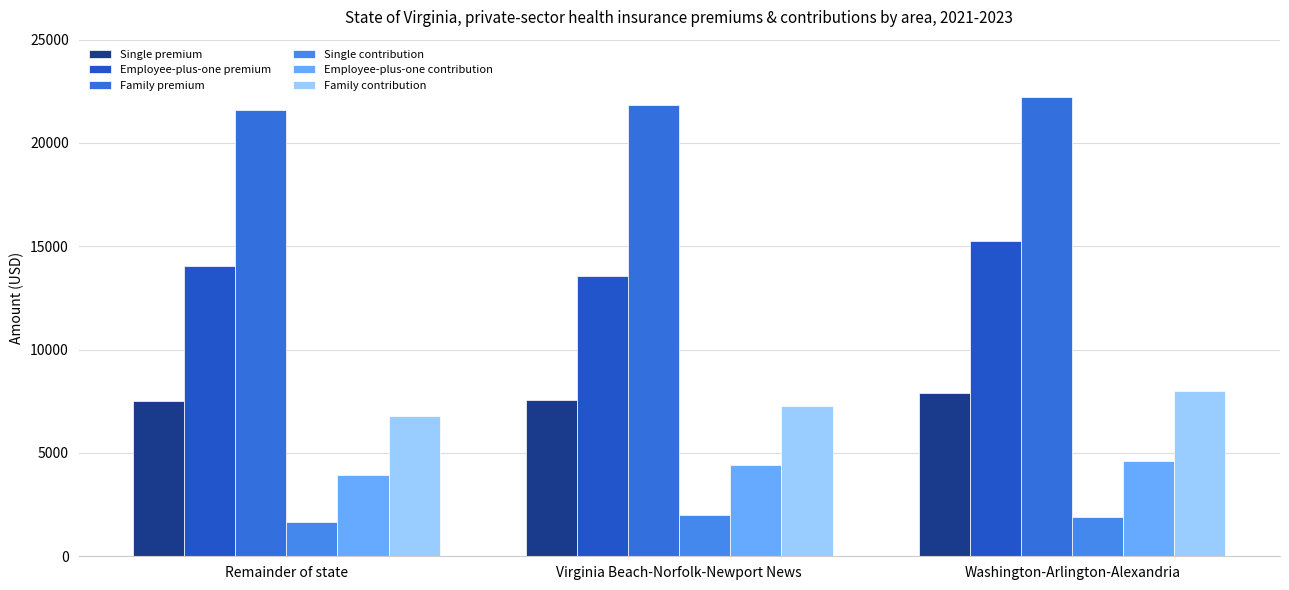

How many groups of bars are there?

3